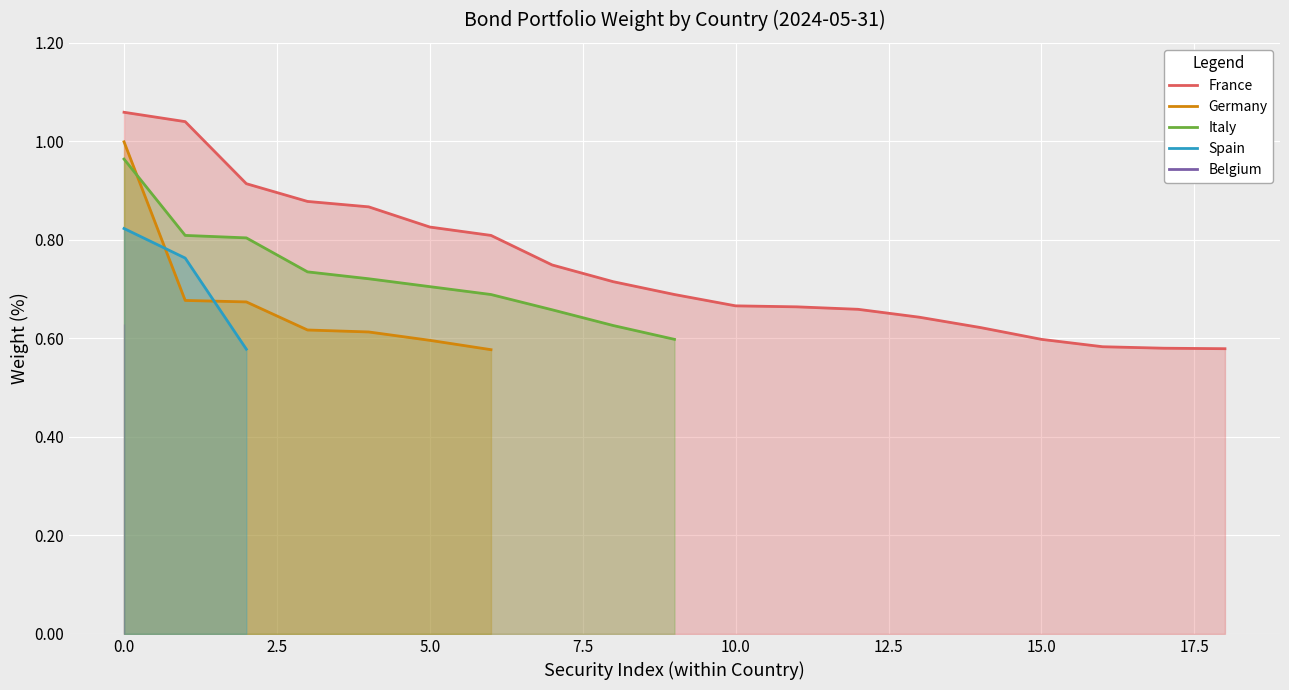

How many lines are shown in the chart?

5